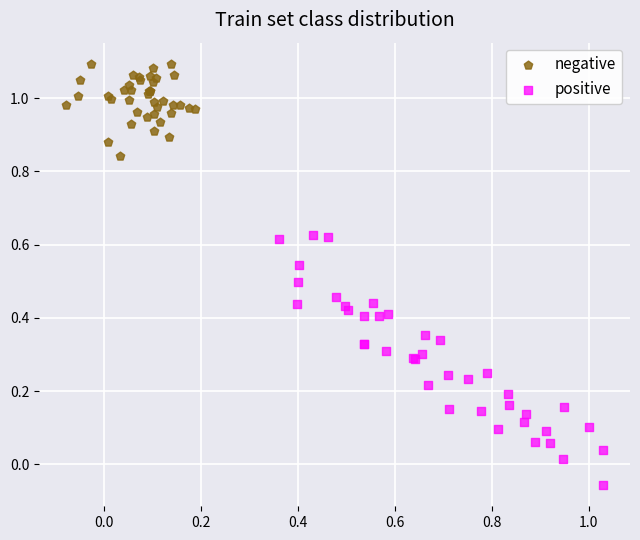

Which series contains the highest Y value?

negative